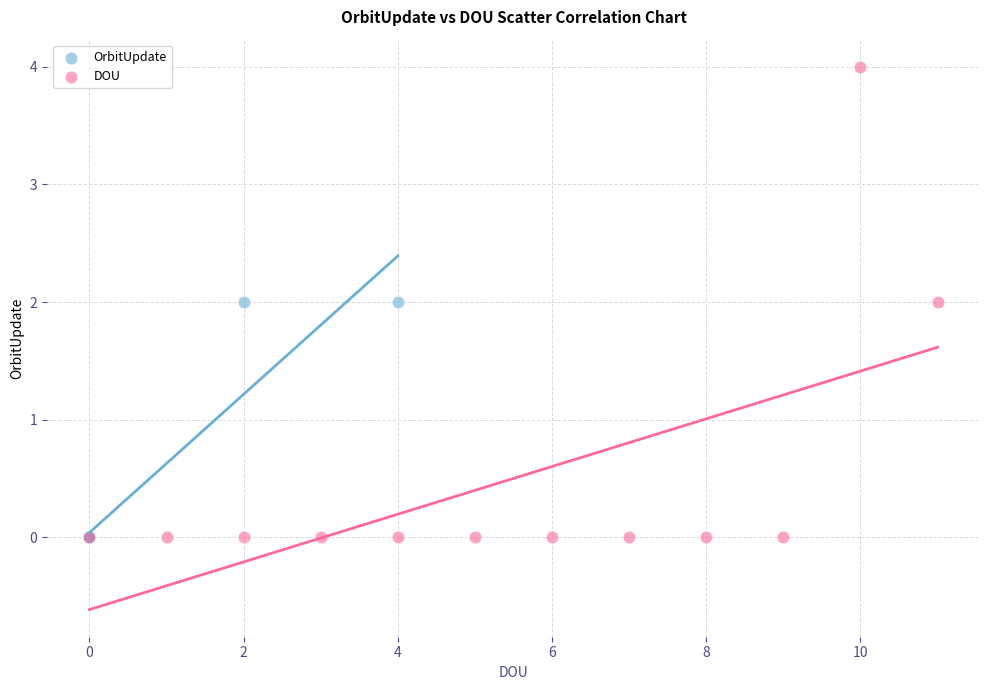

Which series has the largest Y range (max minus min)?

DOU